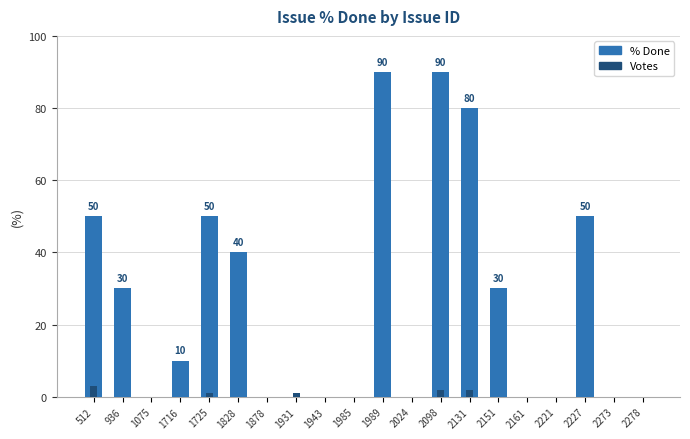

How many groups of bars are there?

20